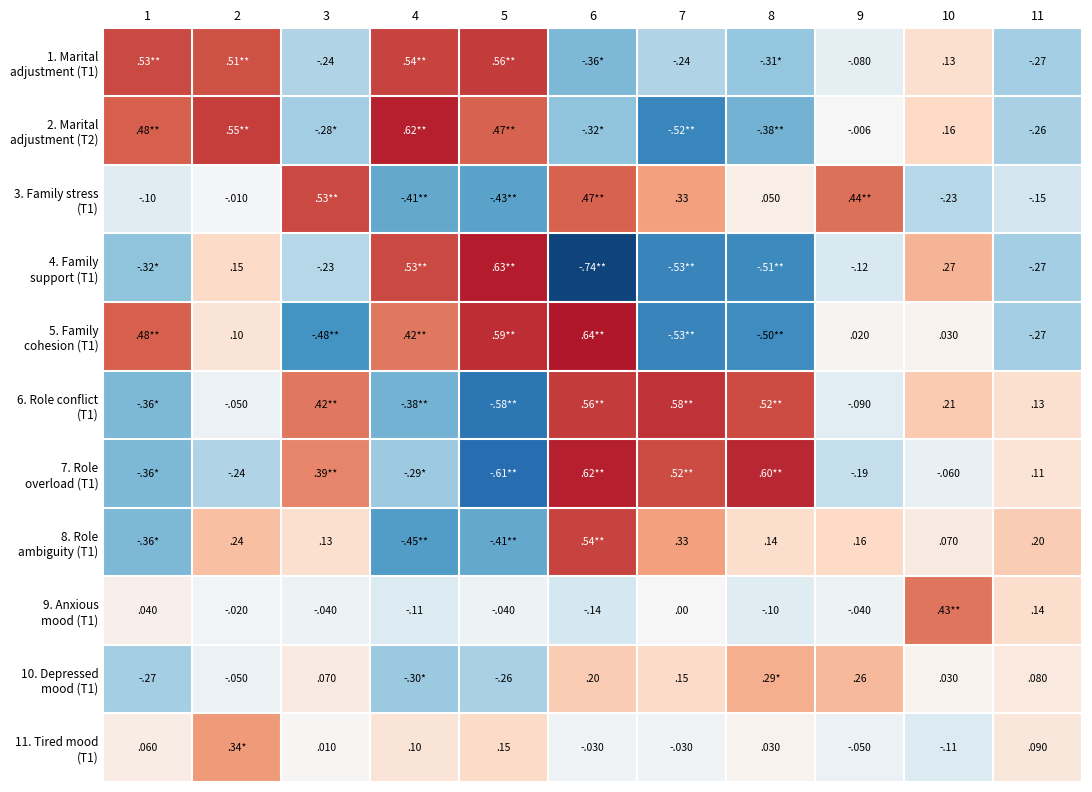

Is it true that 9. Anxious mood (T1) equals 0.2 at 11?

False